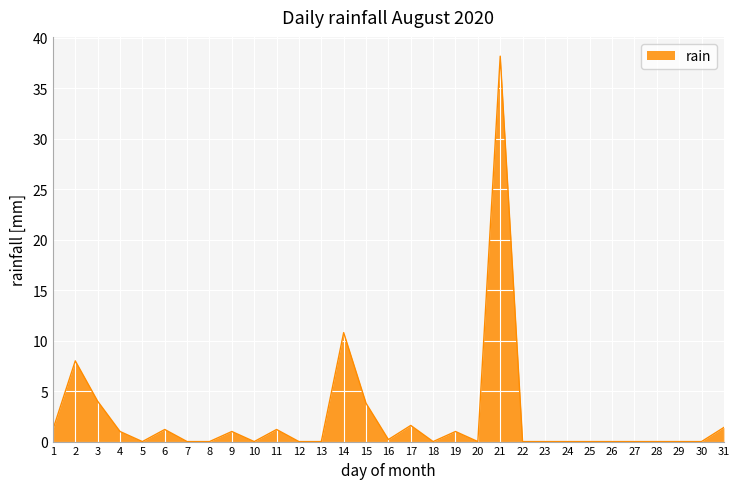

True or false: the data shows -25.4 at 18.

False